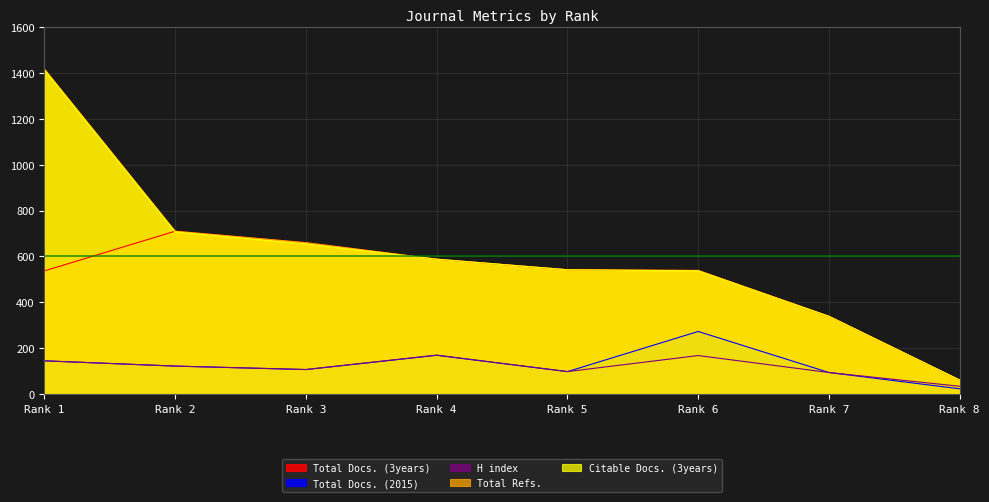

List the labels in order of Total Docs. (2015) value, largest first.

Rank 6, Rank 4, Rank 1, Rank 2, Rank 3, Rank 5, Rank 7, Rank 8